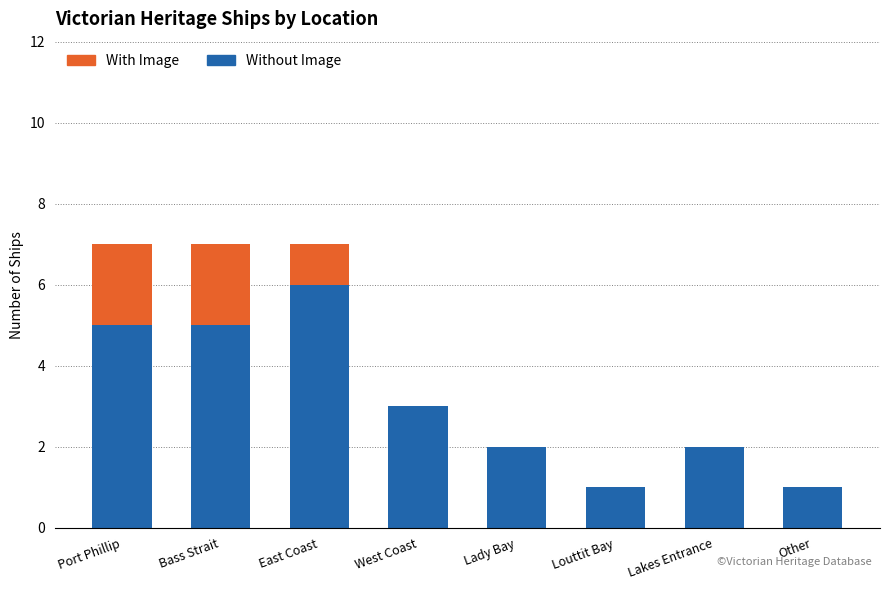

The Without Image series shows 5 at Bass Strait. True or false?

True